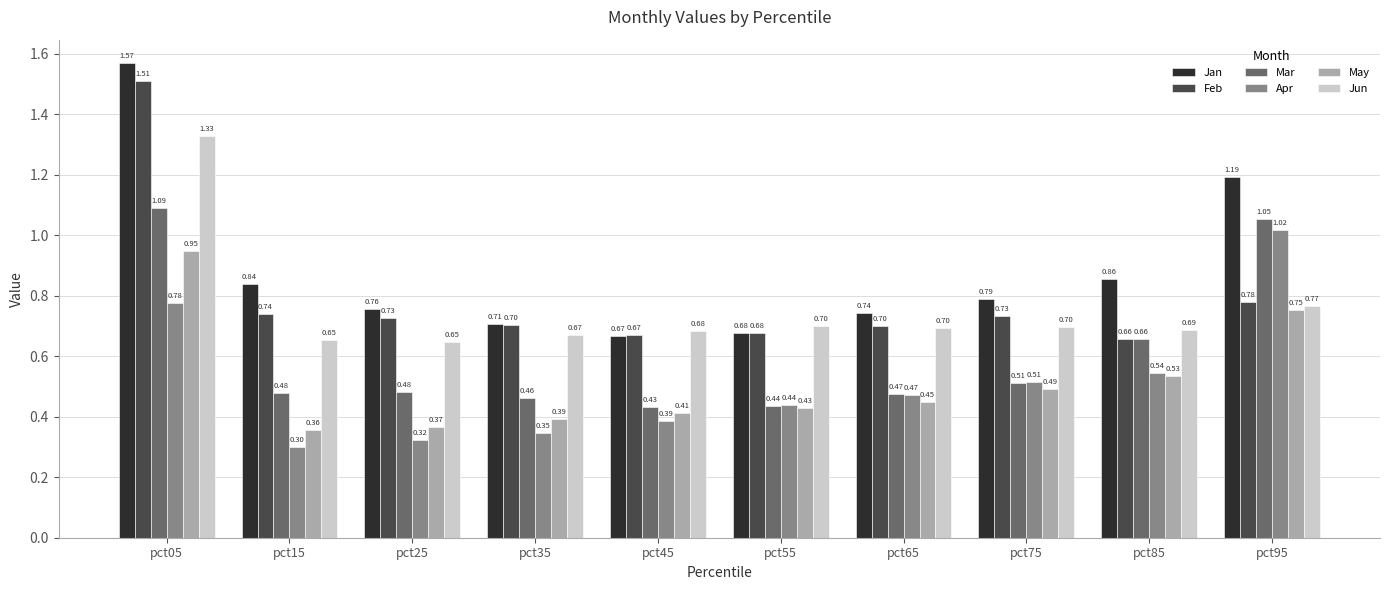

What is the sum of all Jan values?

8.8